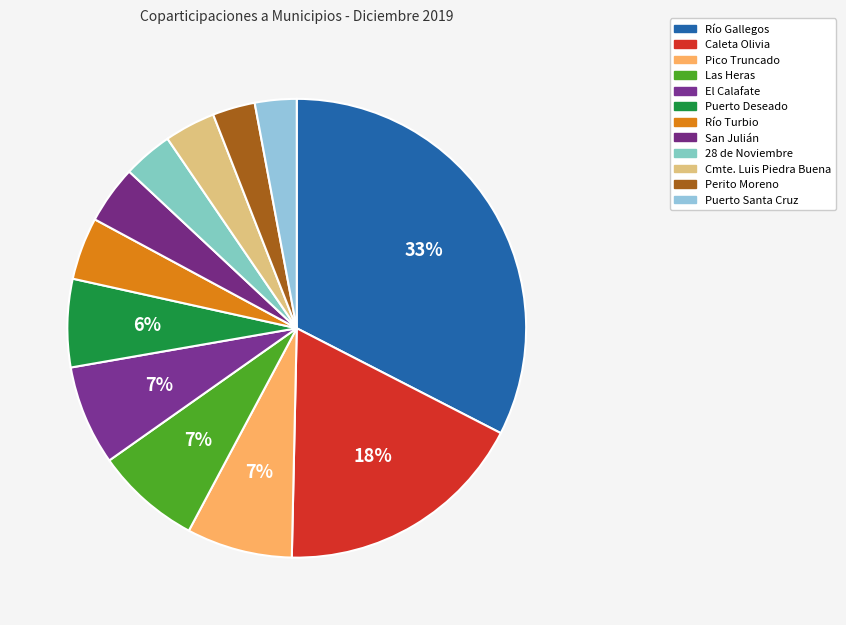

Does Cmte. Luis Piedra Buena account for over 50% of the chart?

No